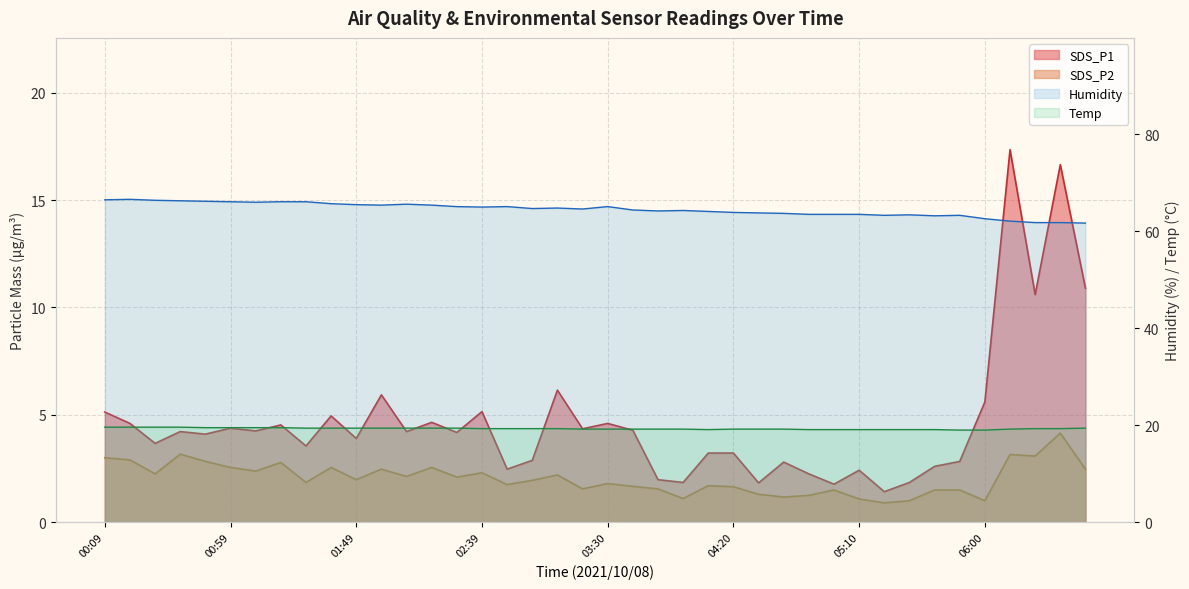

The SDS_P1 series shows 7.9 at 01:19. True or false?

False